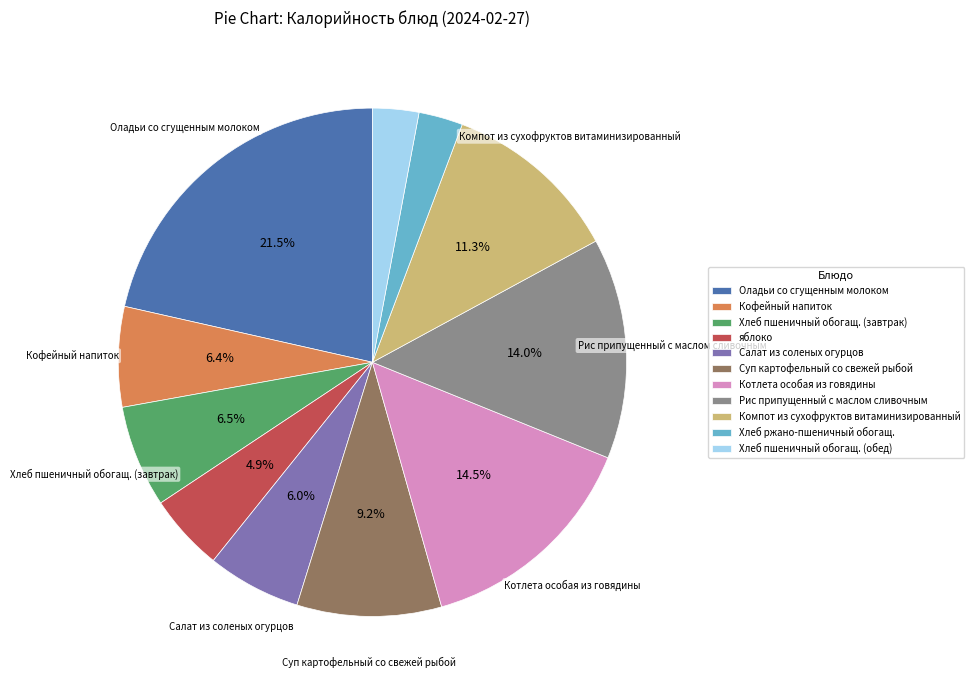

How many segments does this pie chart have?

11